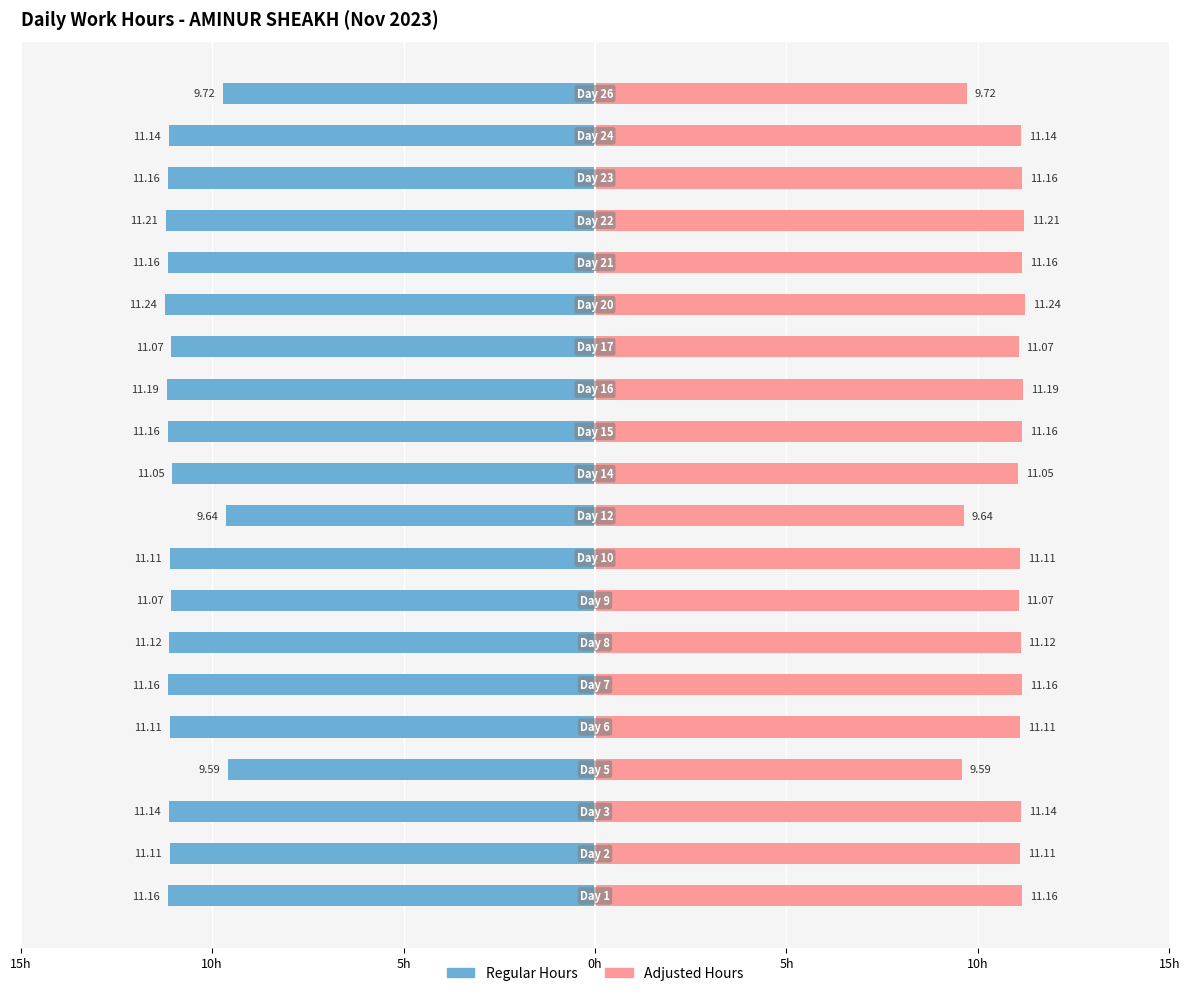

How many data points does each series have?

20